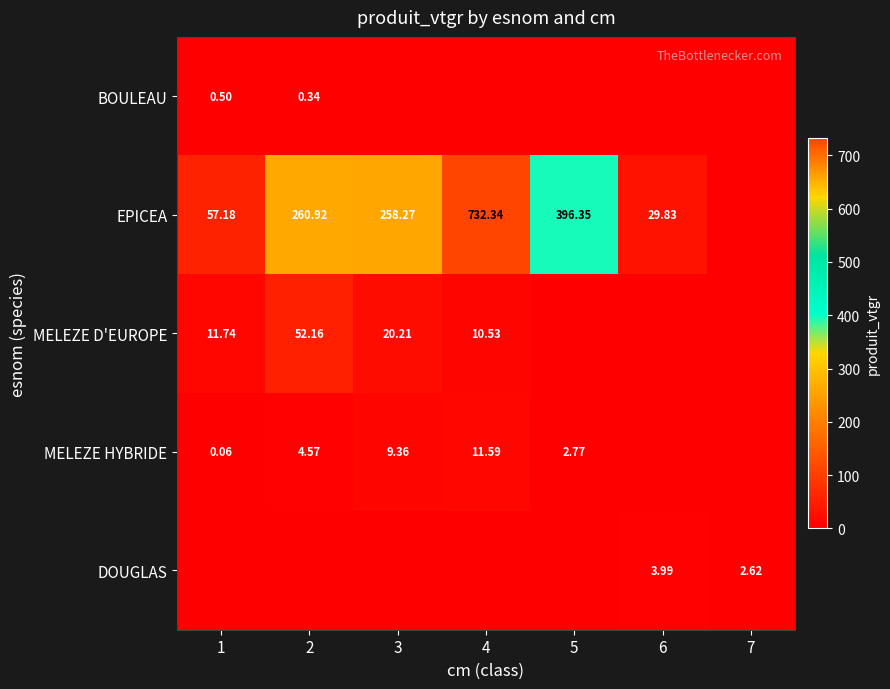

What is the spread (max minus min) of values at 6?

29.8